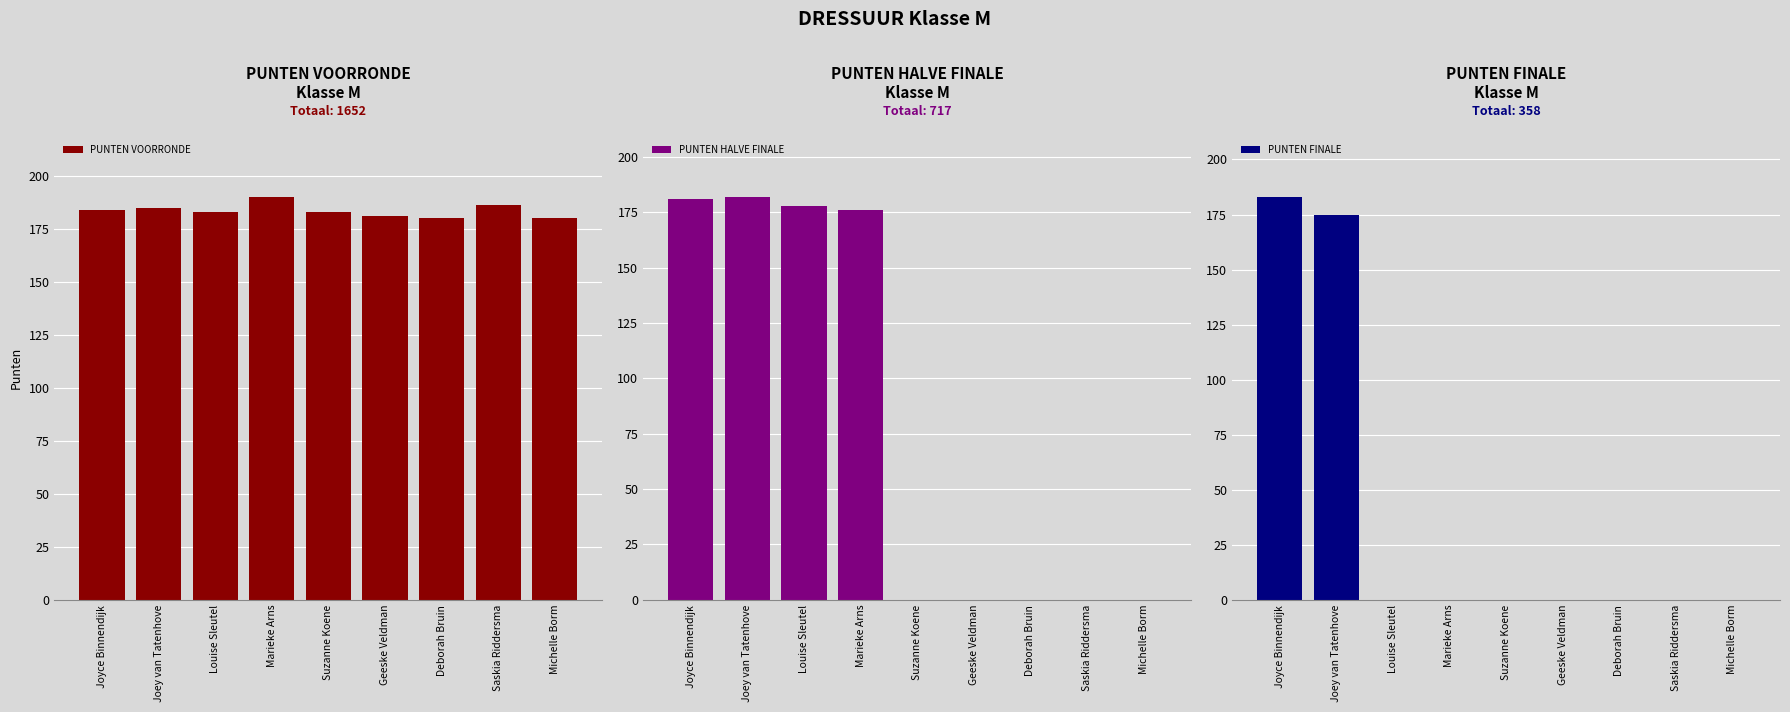

What is the highest value of the PUNTEN VOORRONDE series?

190